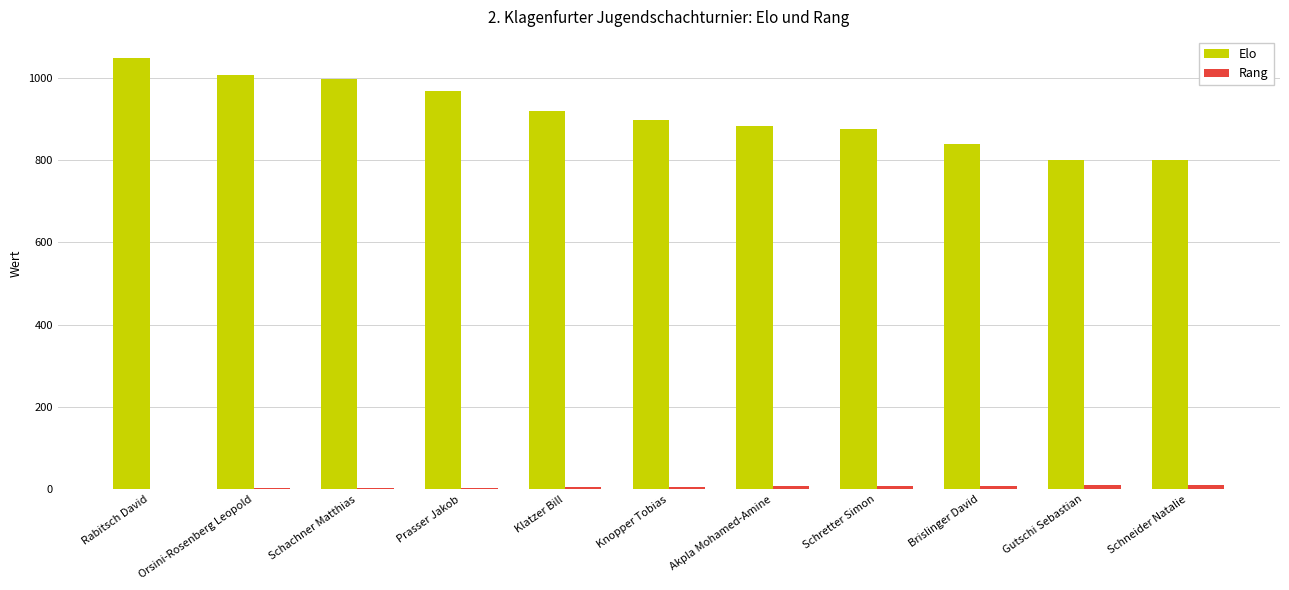

Between Prasser Jakob and Klatzer Bill, which series saw the biggest shift?

Elo